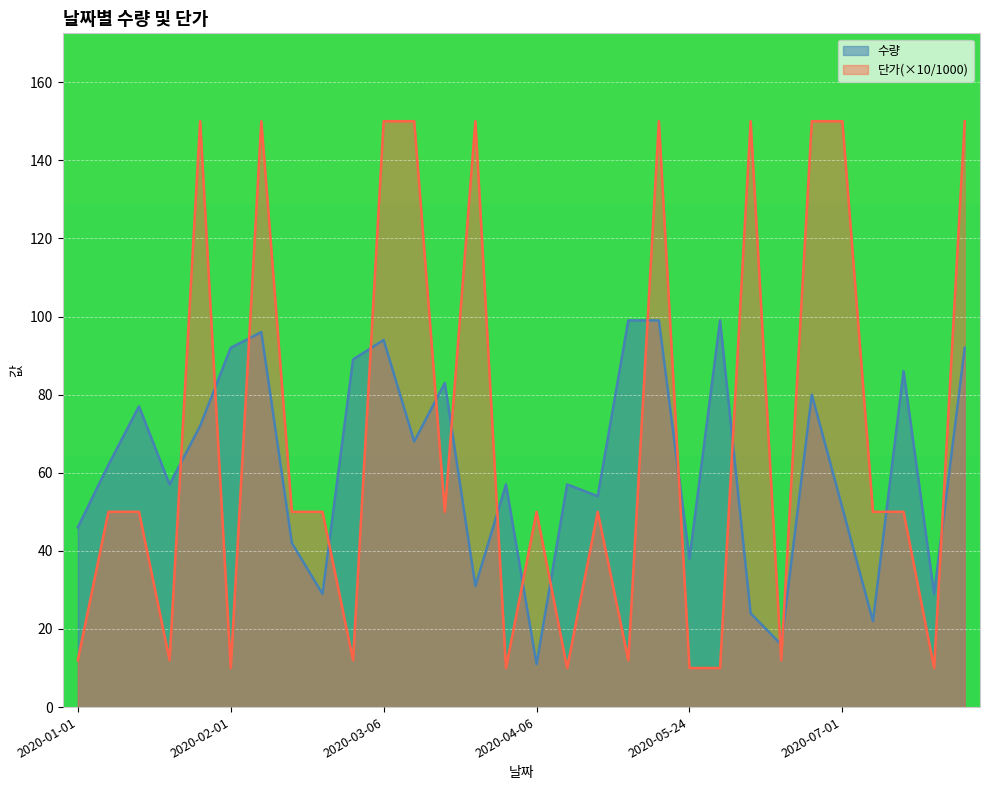

True or false: 수량 and 단가 intersect in this chart.

True